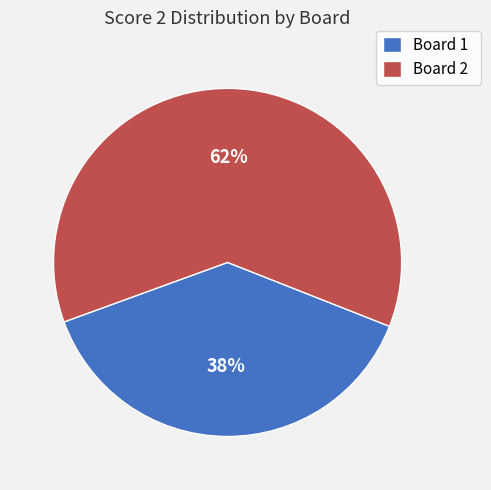

The Board 1 slice represents 44% of the pie. True or false?

False